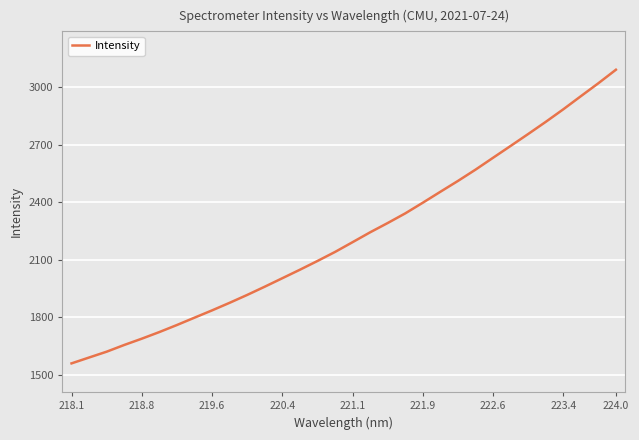

What is the smallest value displayed?

1560.3